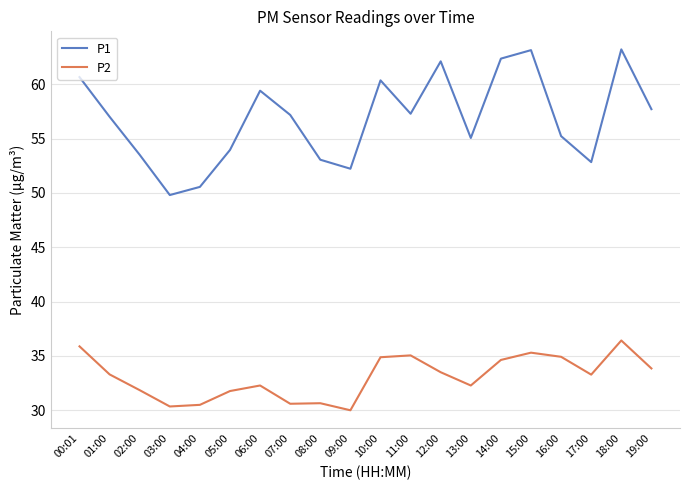

What is the smallest value displayed?

30.0